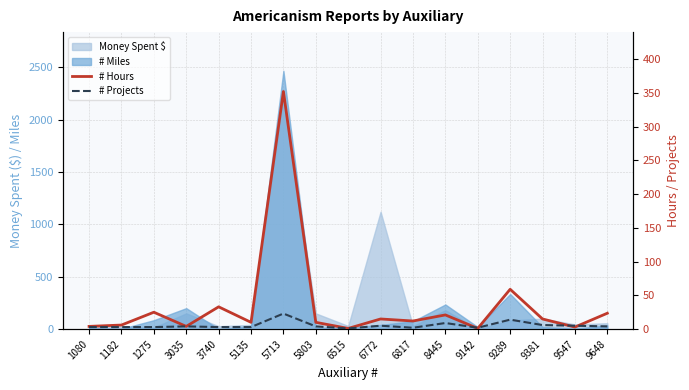

The # Projects series shows 4.5 at 5135. True or false?

False